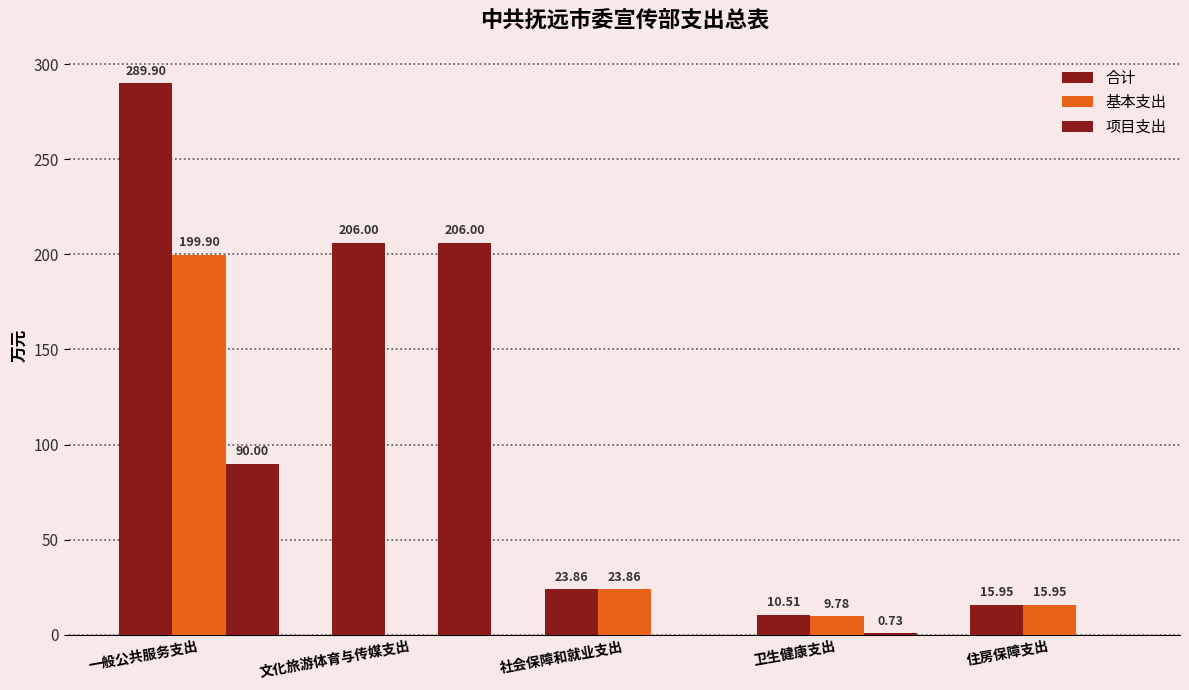

What position from the left is 文化旅游体育与传媒支出?

2